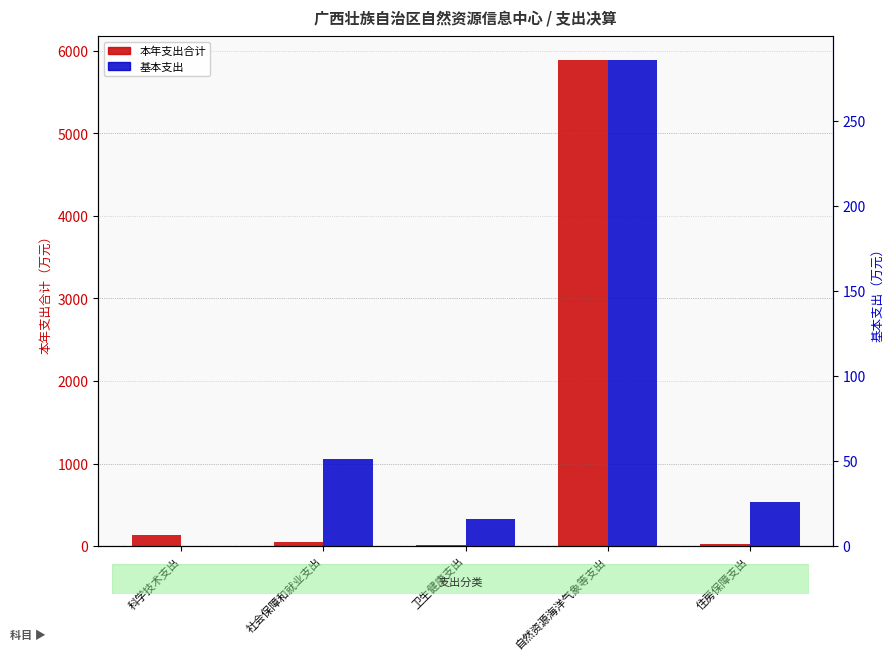

What is the difference between the 本年支出合计 values at 自然资源海洋气象等支出 and 卫生健康支出?

5870.3